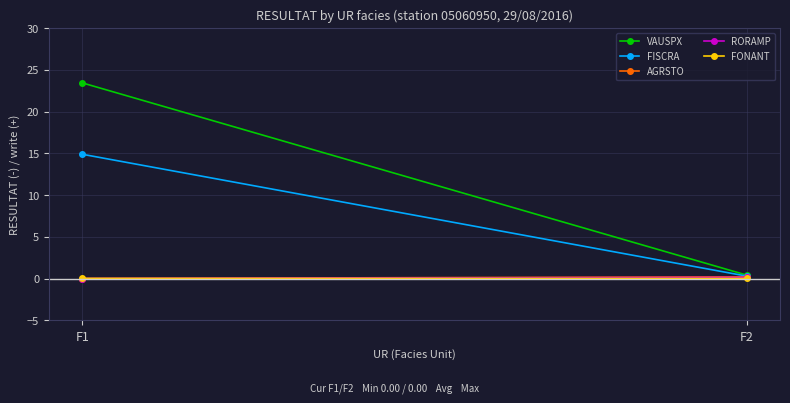

Rank the categories by FISCRA value from lowest to highest.

F2, F1